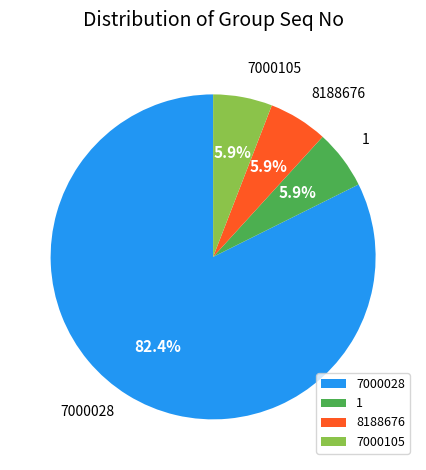

Which has a higher value, 7000105 or 7000028?

7000028